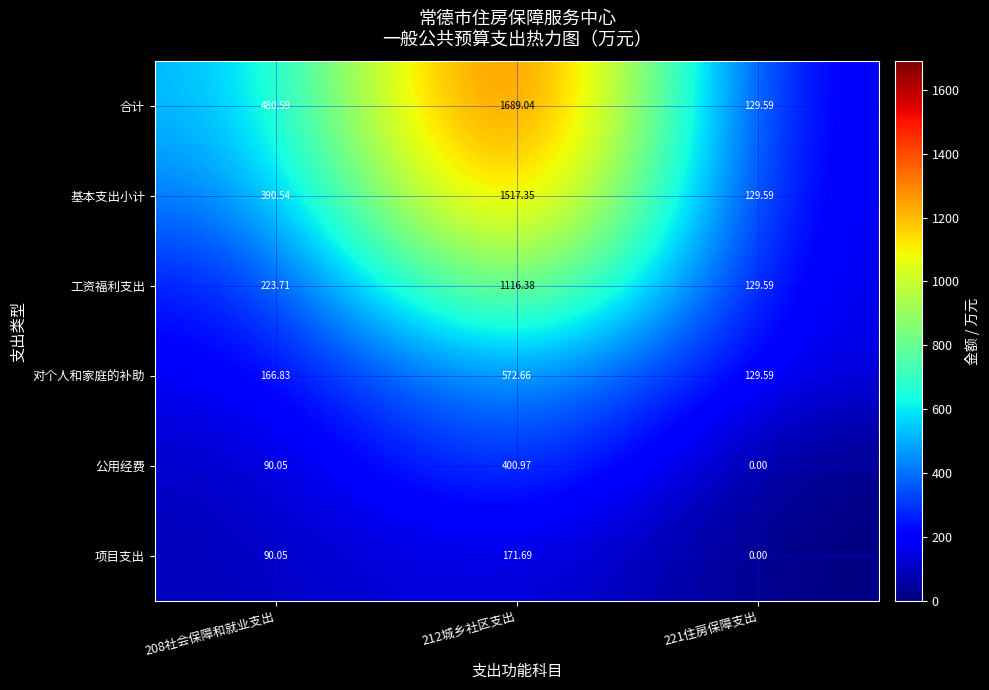

List the series in order of their peak value, highest first.

合计, 基本支出小计, 工资福利支出, 对个人和家庭的补助, 公用经费, 项目支出